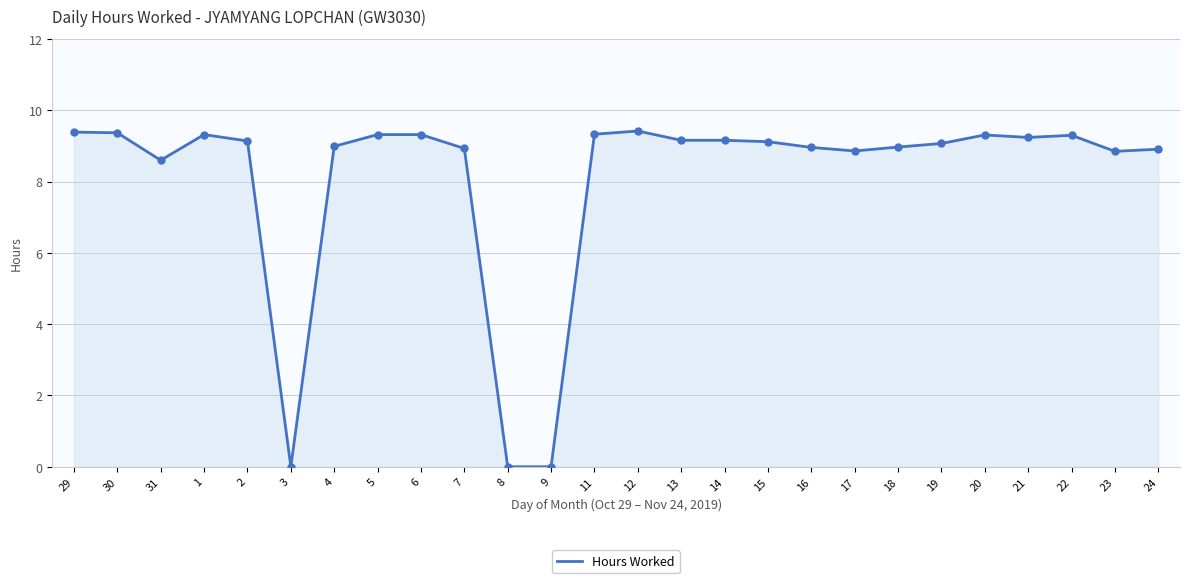

Approximately how many times larger is the value at 23 compared to 20?

1.0